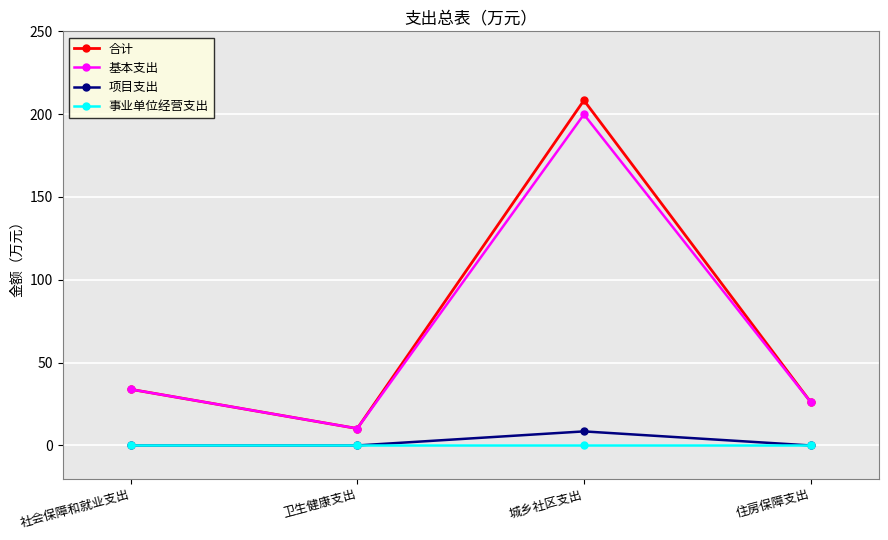

What is the approximate value of 项目支出 at 城乡社区支出?

8.5